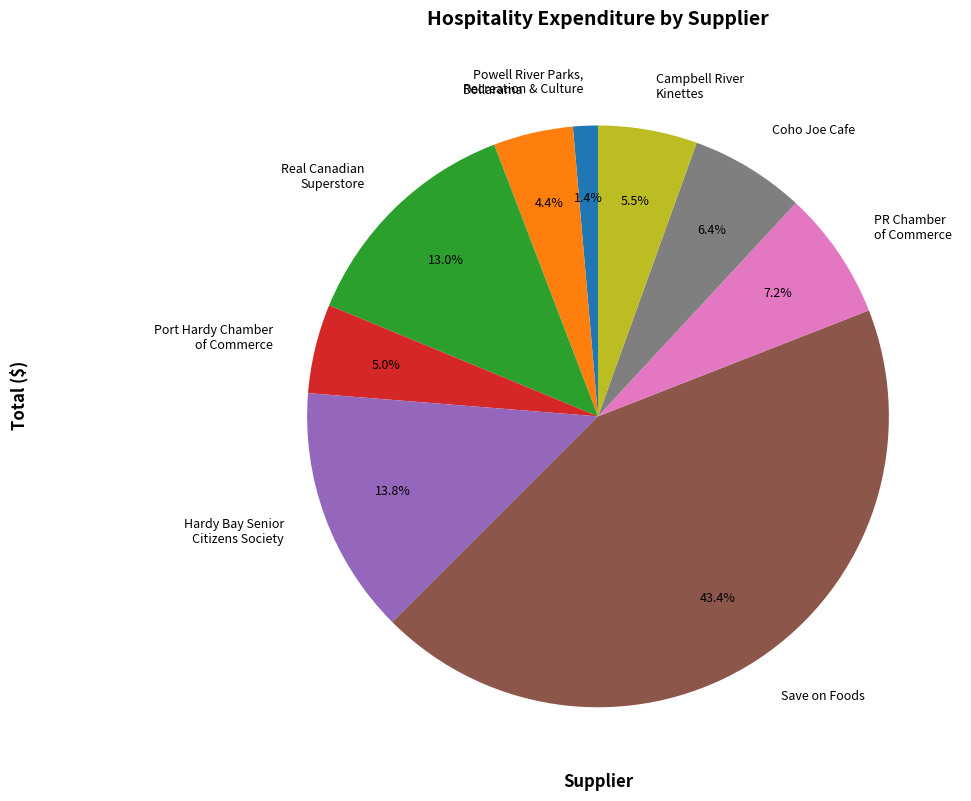

Is there any slice that represents more than half of the pie?

No